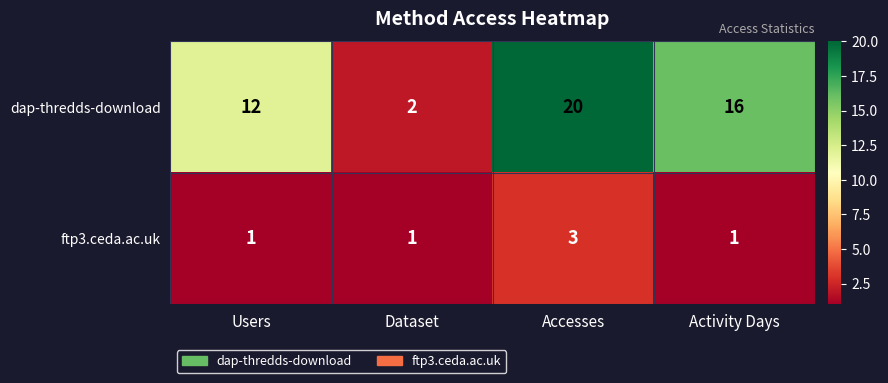

What value does the dap-thredds-download series have at Accesses?

20